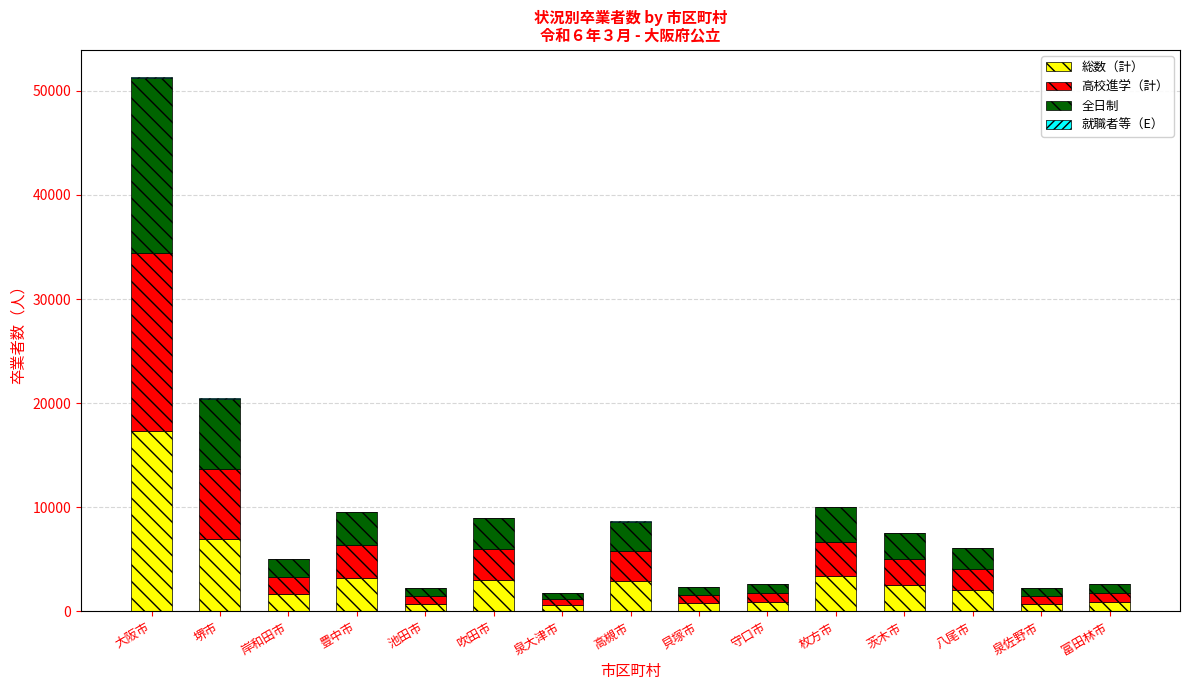

What is the highest value of the 総数（計） series?

17354